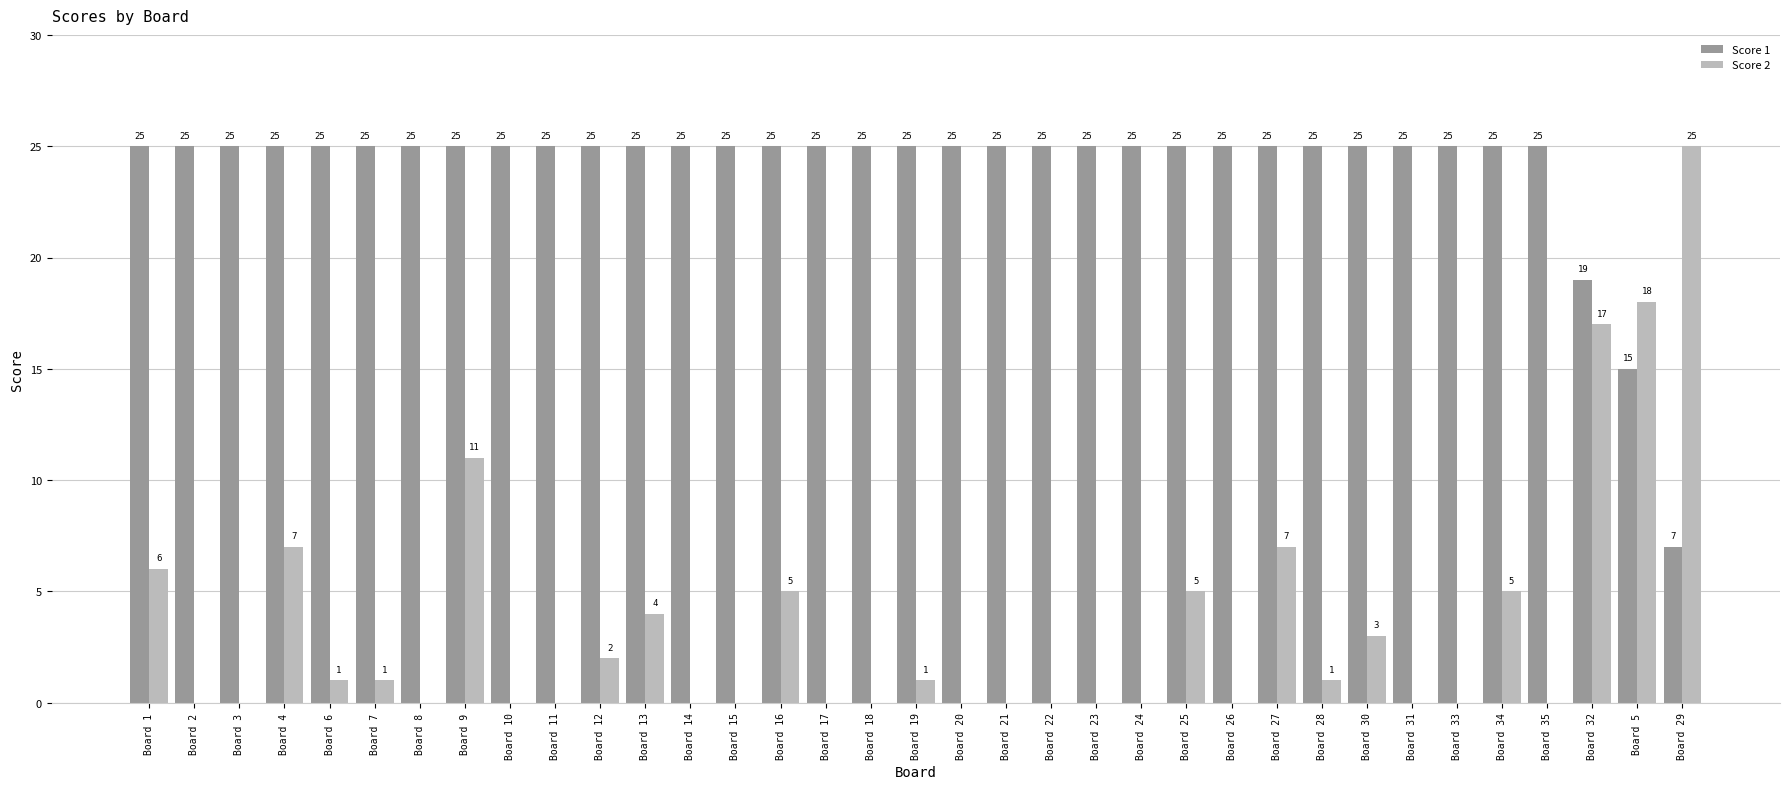

Which category has the highest value in the Score 2 series?

Board 29